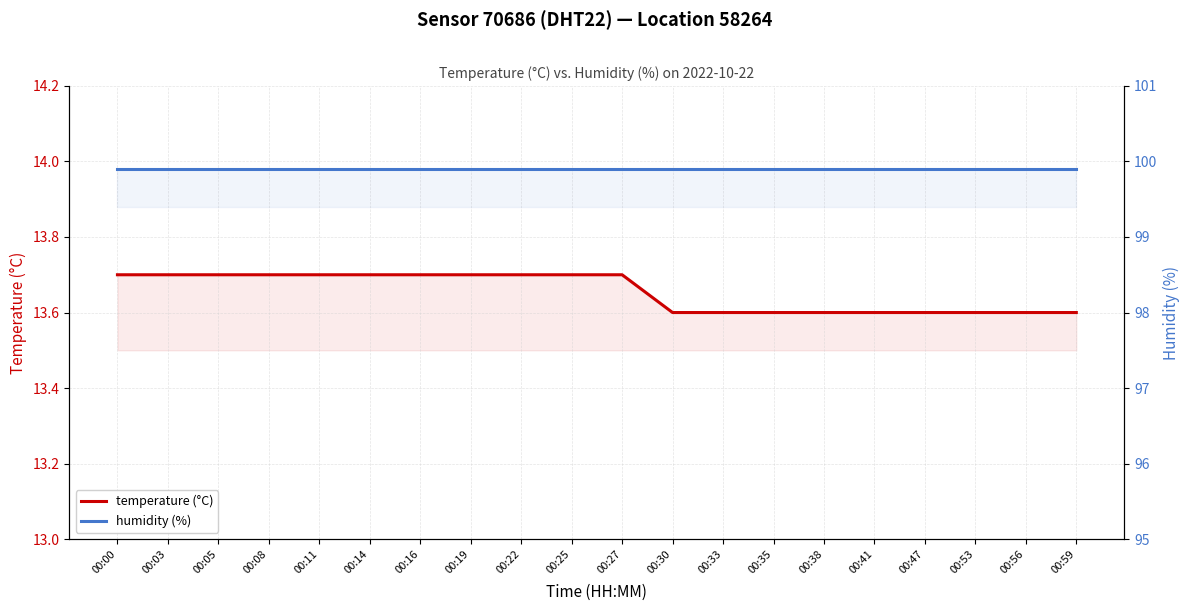

What is the maximum value shown in the chart?

99.9